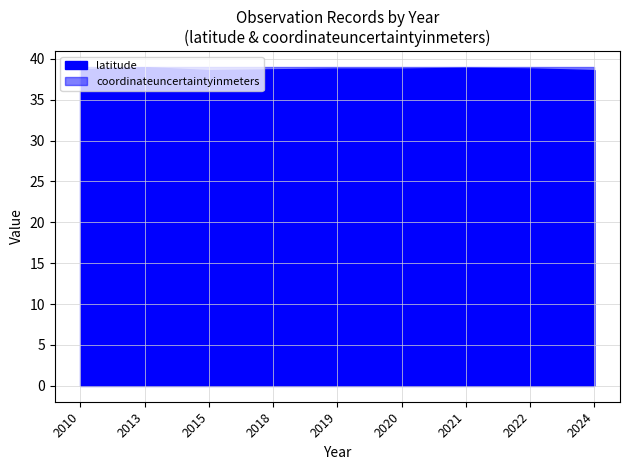

Is the value of latitude at 2010 greater than the value of coordinateuncertaintyinmeters at 21?

No